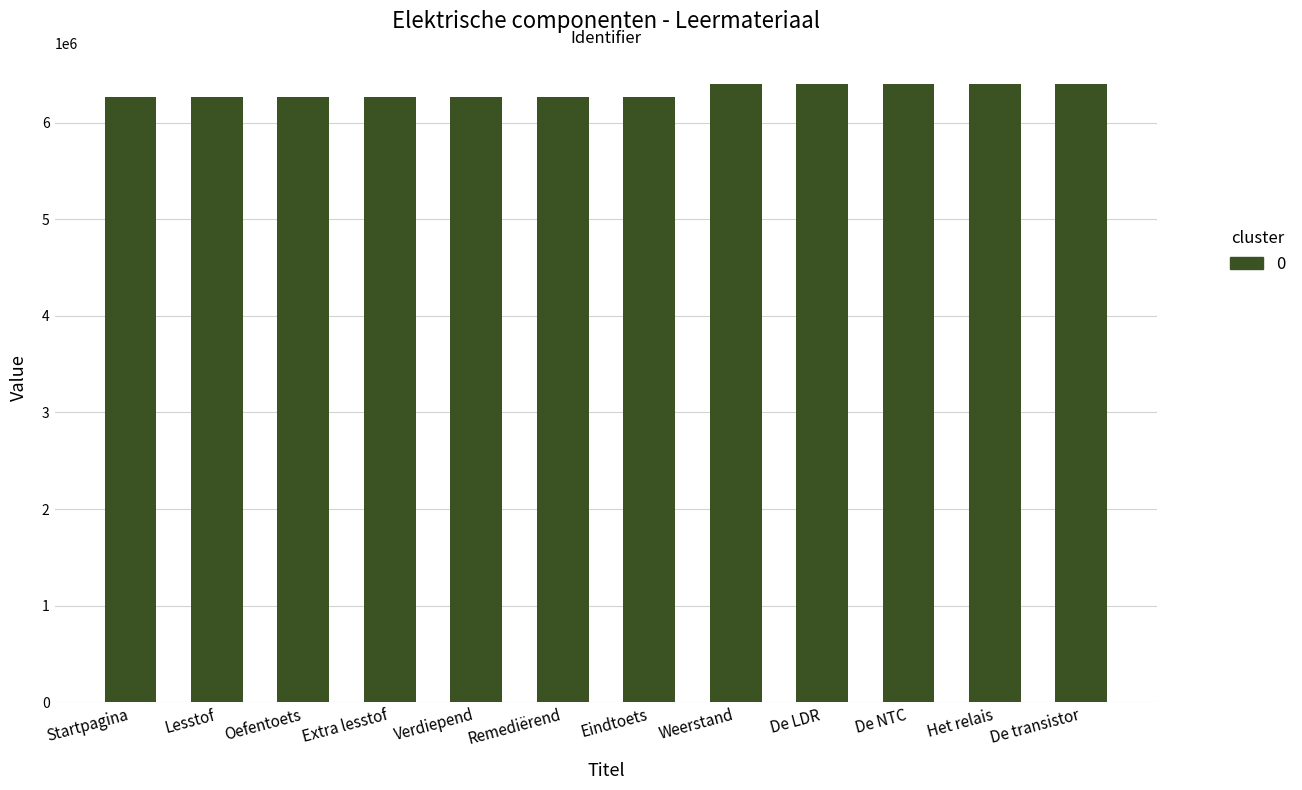

The value at Lesstof is 6264139. True or false?

True